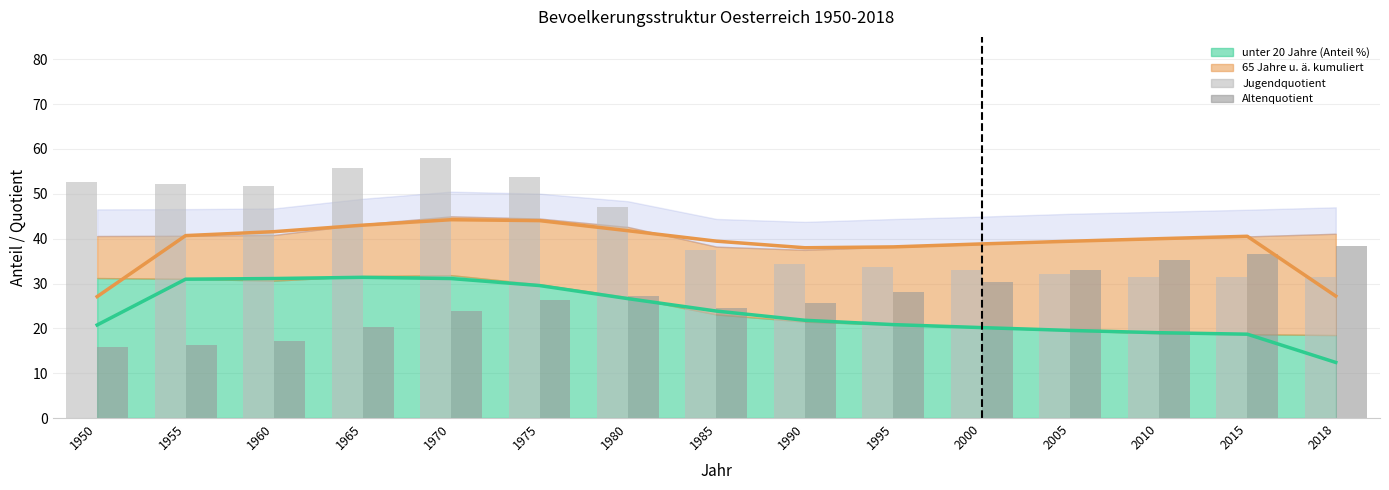

What is the difference between the maximum and minimum values in the Altenquotient series?

22.6